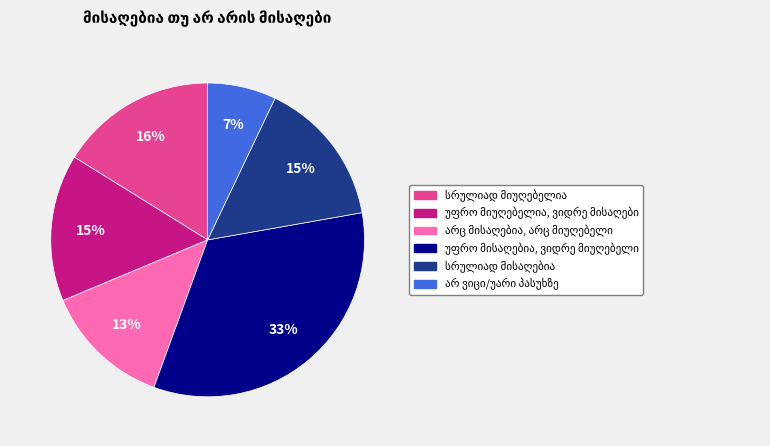

Is there any slice that represents more than half of the pie?

No